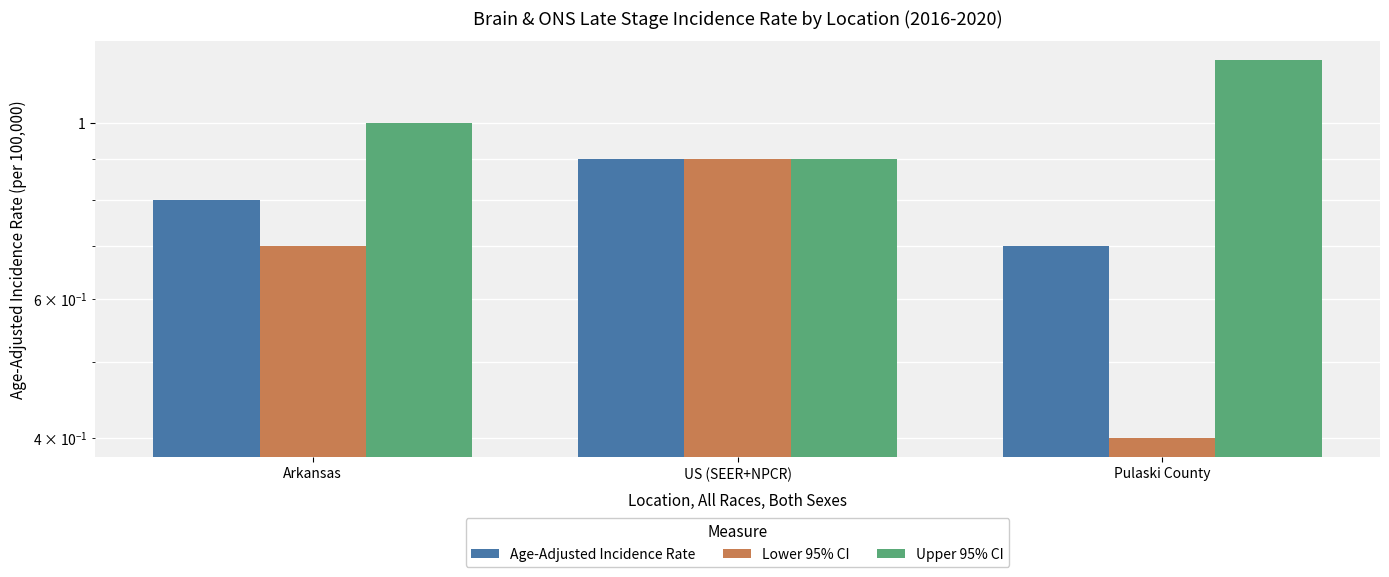

Reading left to right, what are all the values shown in this chart?

Age-Adjusted Incidence Rate: Arkansas=0.8	US (SEER+NPCR)=0.9	Pulaski County=0.7
Lower 95% CI: Arkansas=0.7	US (SEER+NPCR)=0.9	Pulaski County=0.4
Upper 95% CI: Arkansas=1.0	US (SEER+NPCR)=0.9	Pulaski County=1.2